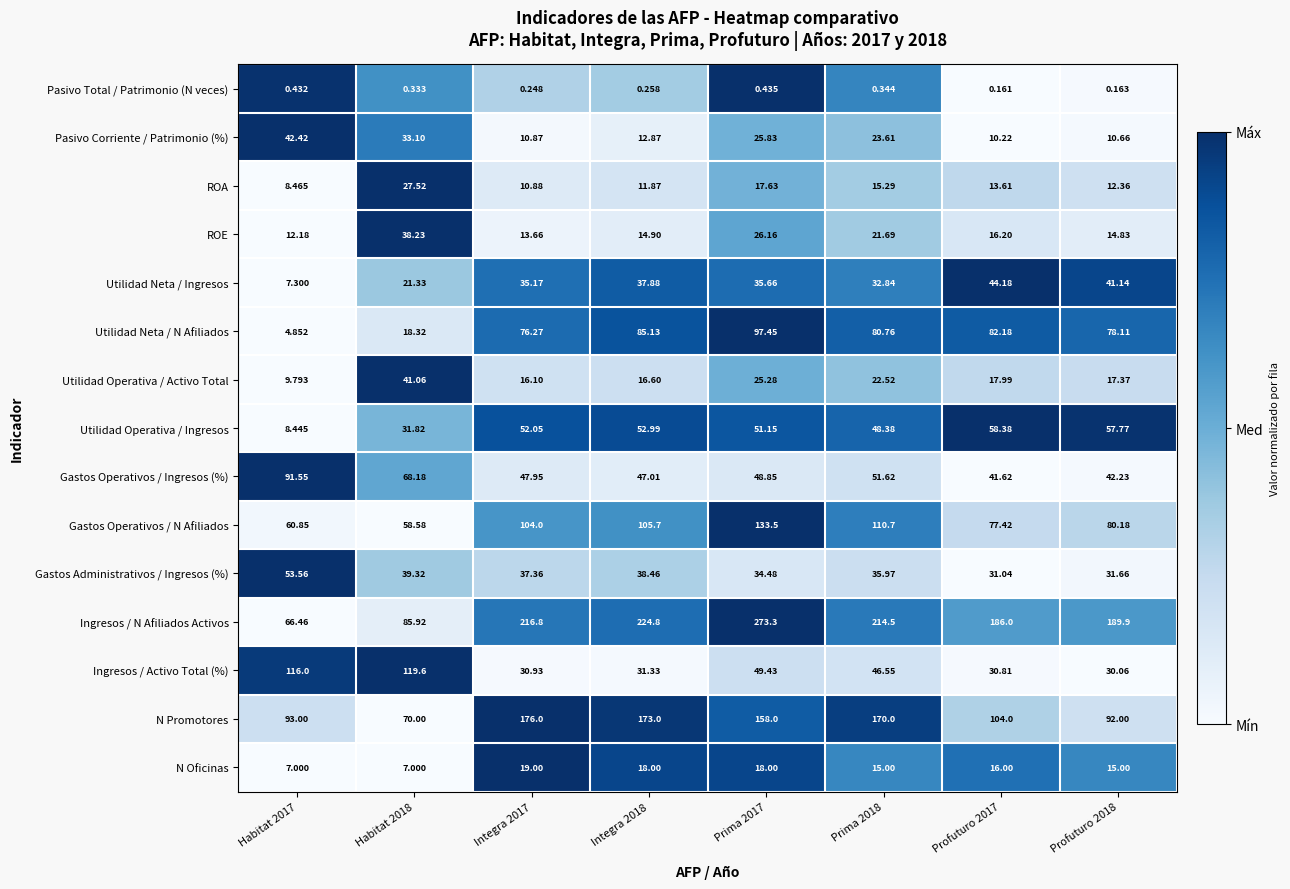

List the series in order of their peak value, highest first.

Ingresos / N Afiliados Activos, N Promotores, Gastos Operativos / N Afiliados, Ingresos / Activo Total (%), Utilidad Neta / N Afiliados, Gastos Operativos / Ingresos (%), Utilidad Operativa / Ingresos, Gastos Administrativos / Ingresos (%), Utilidad Neta / Ingresos, Pasivo Corriente / Patrimonio (%), Utilidad Operativa / Activo Total, ROE, ROA, N Oficinas, Pasivo Total / Patrimonio (N veces)